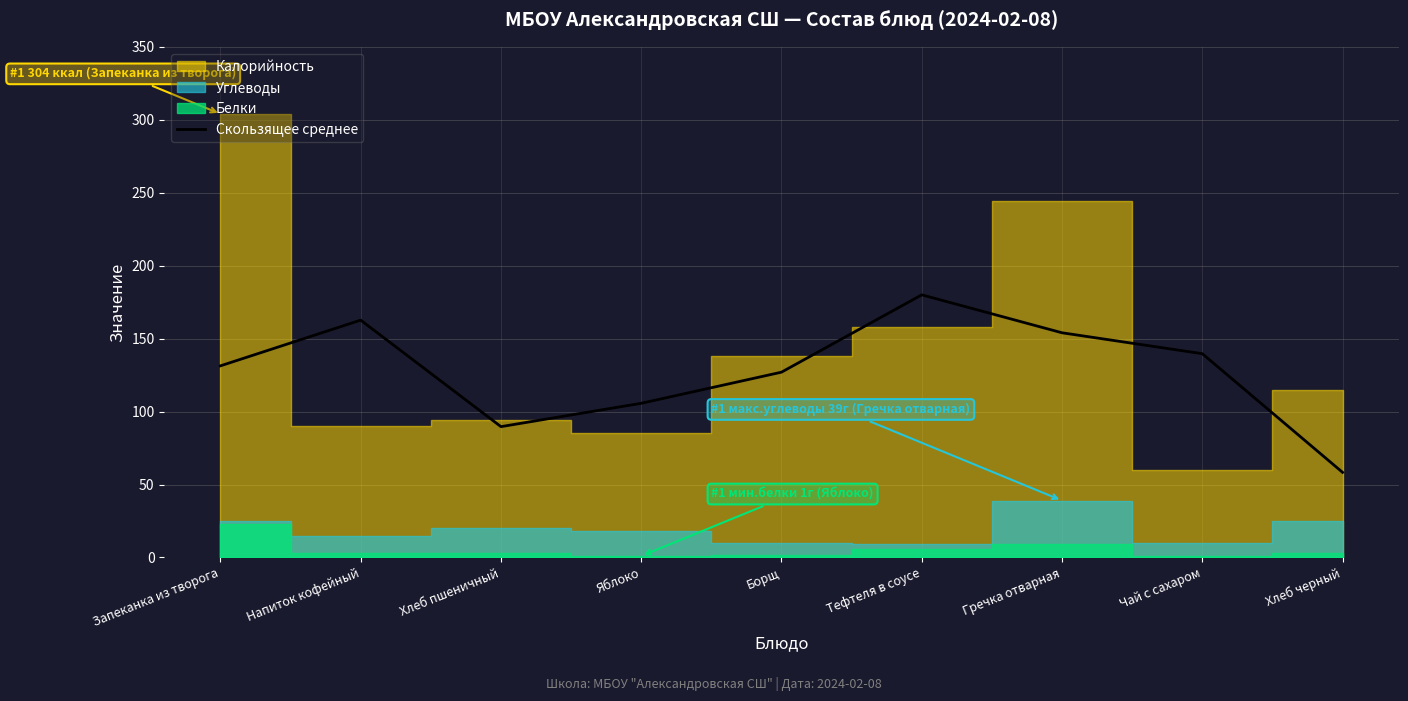

What is the value of the 9th point from the left?

58.3